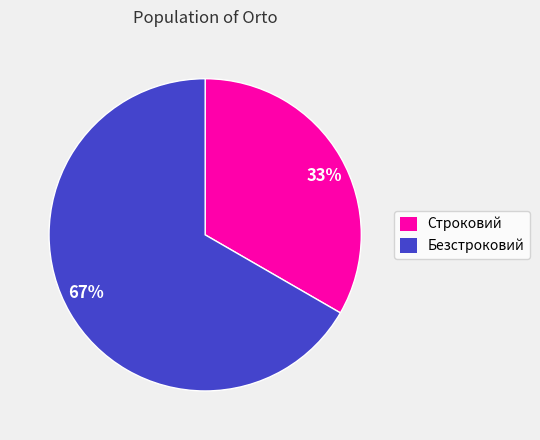

Between Безстроковий and Строковий, which is larger?

Безстроковий